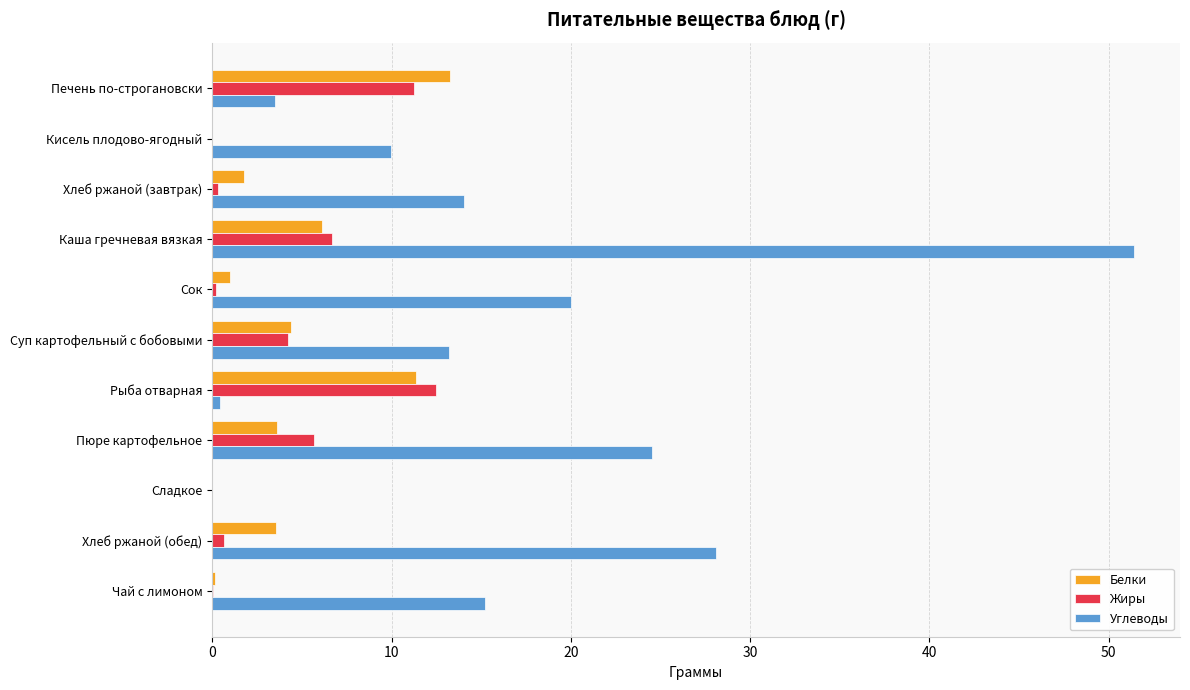

What is the sum of all Жиры values?

41.5